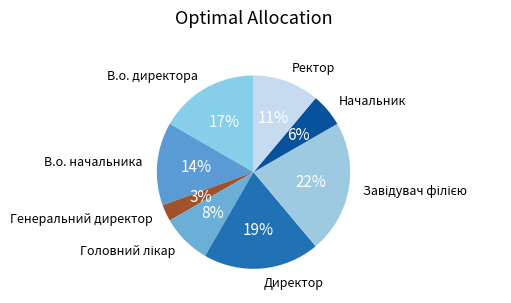

To the nearest percent, what is the average slice percentage?

12%